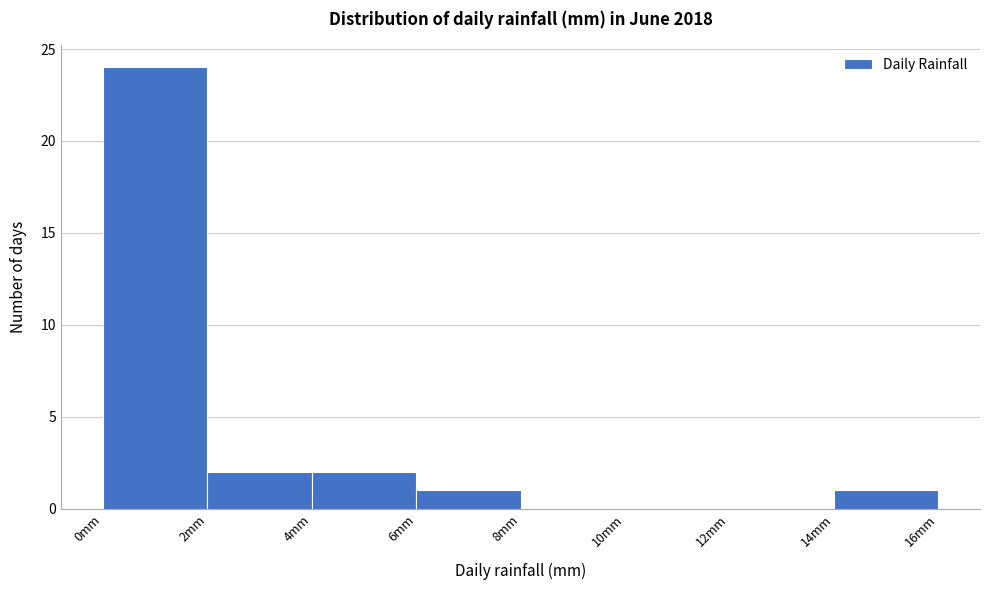

Reading left to right, transcribe this chart: for each bar, give the range it covers on the x-axis and its height. The values are not printed on the chart, so give them approximately, as read against the axis.

0 to 2: 24
2 to 4: 2
4 to 6: 2
6 to 8: 1
8 to 10: 0
10 to 12: 0
12 to 14: 0
14 to 16: 1